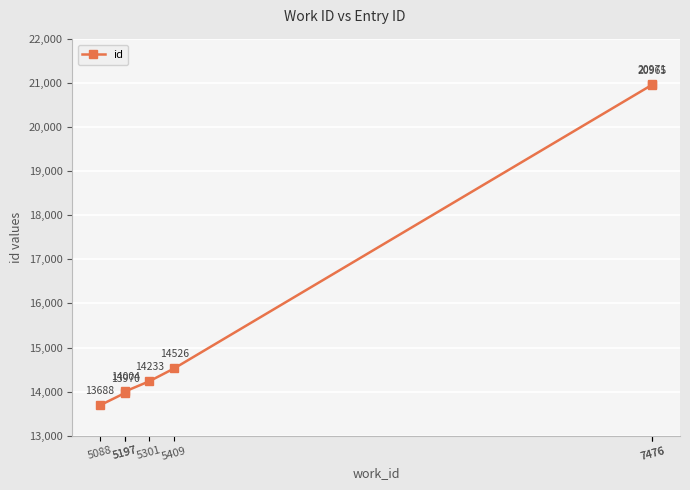

Is it true that the value at 7476 is 8622?

False